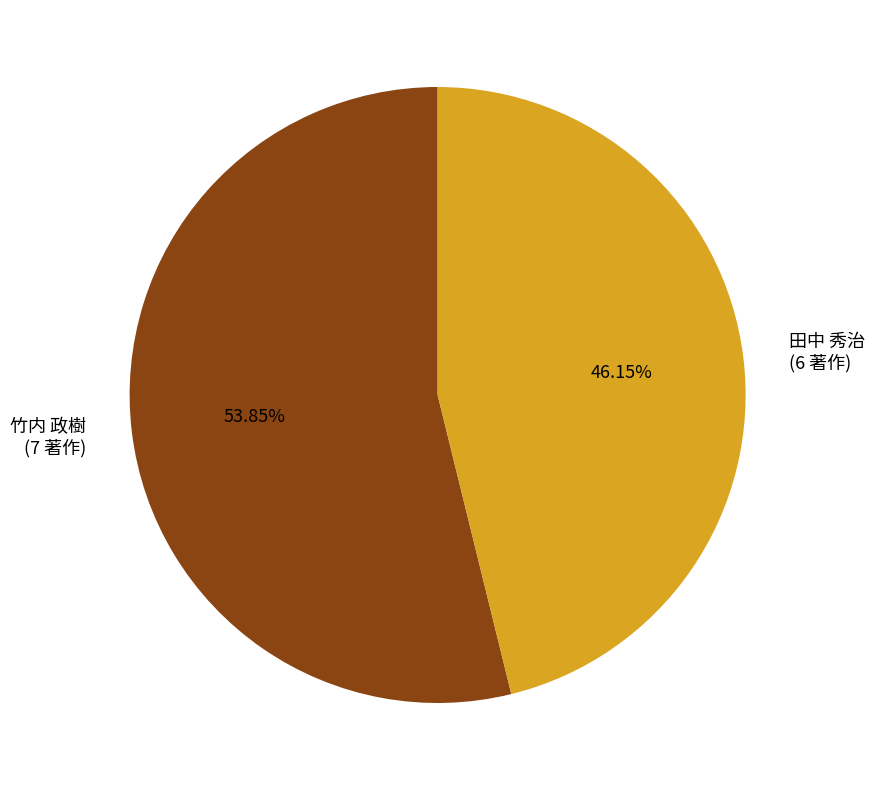

To the nearest percent, what is the difference between the largest and smallest slice percentages?

8%